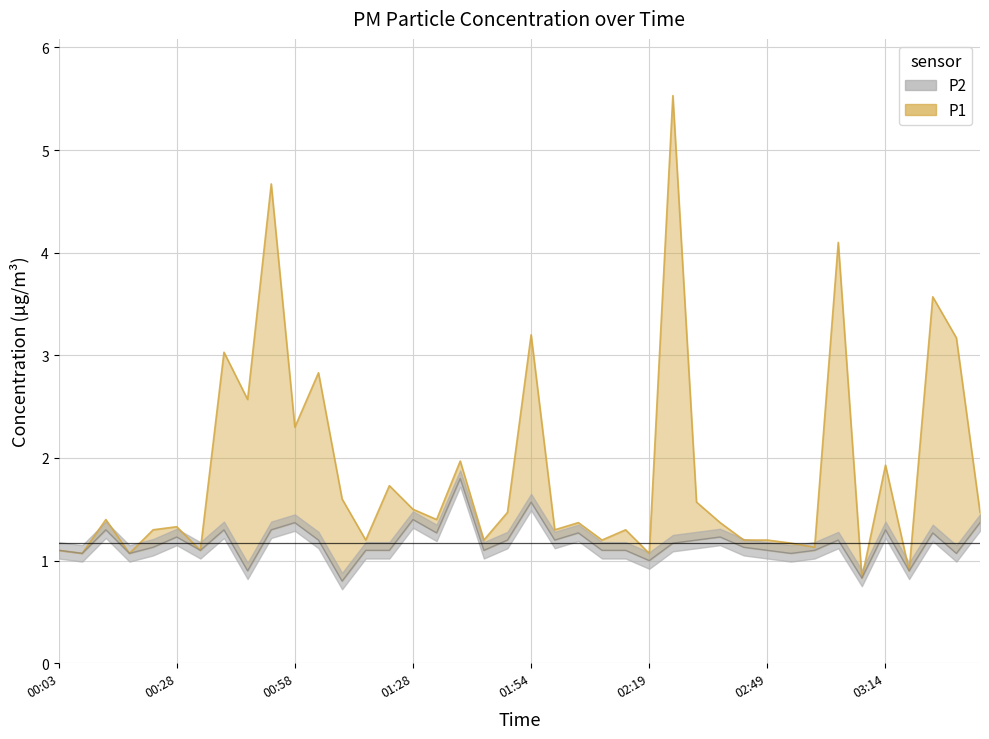

Which category has the highest value in the P2 series?

01:39